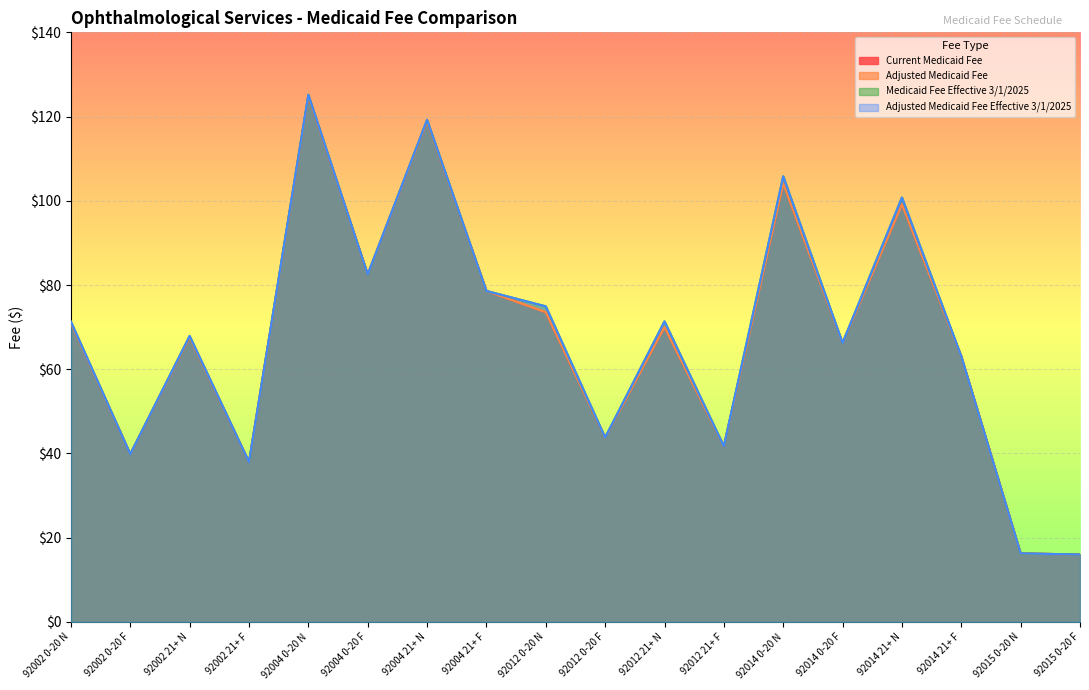

Reading left to right, what are all the values shown in this chart?

Current Medicaid Fee: 71.0	39.9	67.6	38.0	124.9	82.5	119.0	78.6	73.5	43.8	70.0	41.7	104.1	66.2	99.2	63.1	16.3	16.0
Adjusted Medicaid Fee: 71.0	39.9	67.6	38.0	124.9	82.5	119.0	78.6	73.5	43.8	70.0	41.7	104.1	66.2	99.2	63.1	16.3	16.0
Medicaid Fee Effective 3/1/2025: 71.3	39.9	67.9	38.0	125.2	82.5	119.2	78.6	74.9	43.8	71.4	41.7	105.8	66.2	100.8	63.1	16.3	16.0
Adjusted Medicaid Fee Effective 3/1/2025: 71.3	39.9	67.9	38.0	125.2	82.5	119.2	78.6	74.9	43.8	71.4	41.7	105.8	66.2	100.8	63.1	16.3	16.0